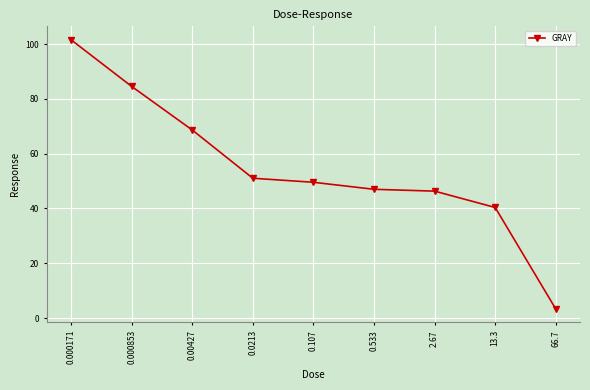

True or false: the data shows 13.7 at 13.3.

False